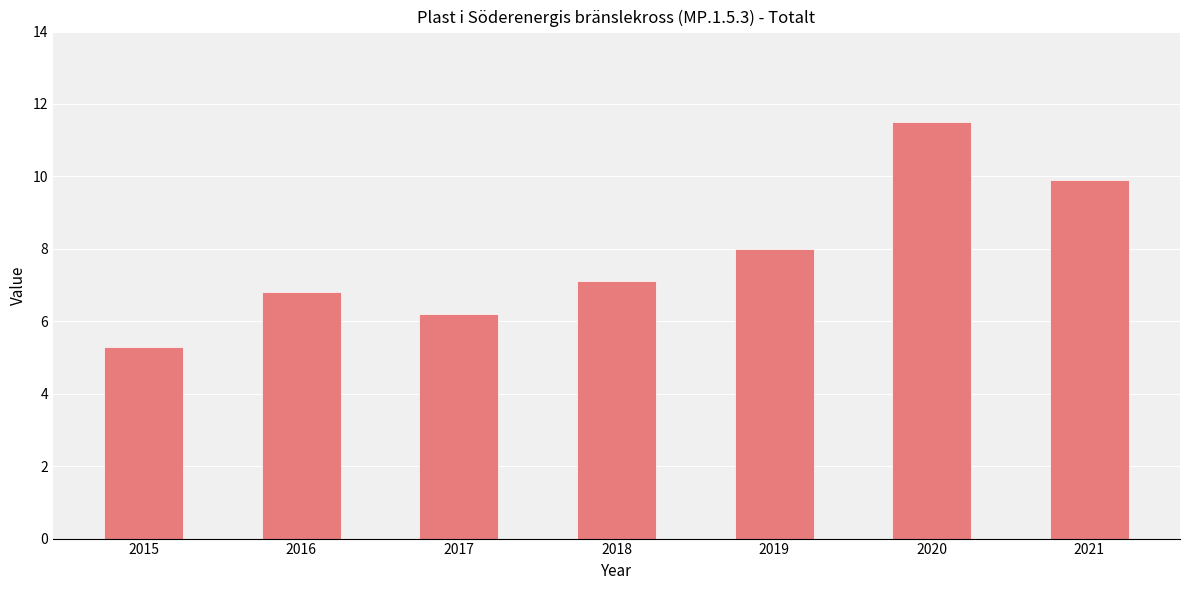

What is the ratio of the value at 2019 to the value at 2015?

1.5